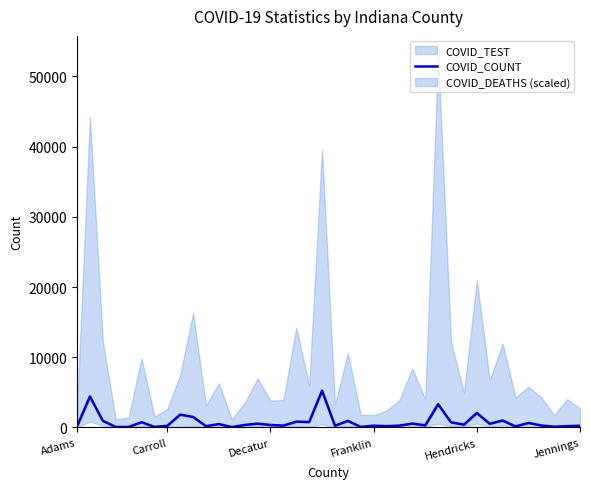

How many lines are shown in the chart?

1